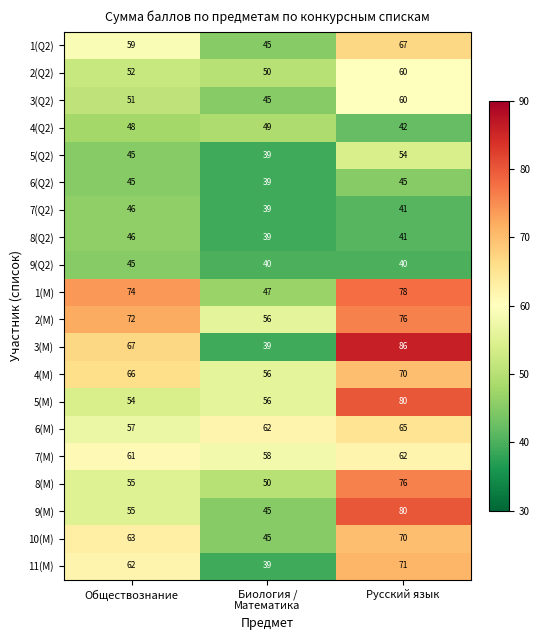

Which series changed the most between Обществознание and Биология /
Математика?

3(M)